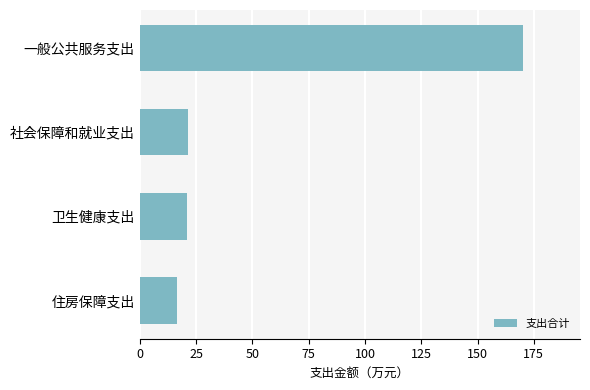

What is the average value?

57.3